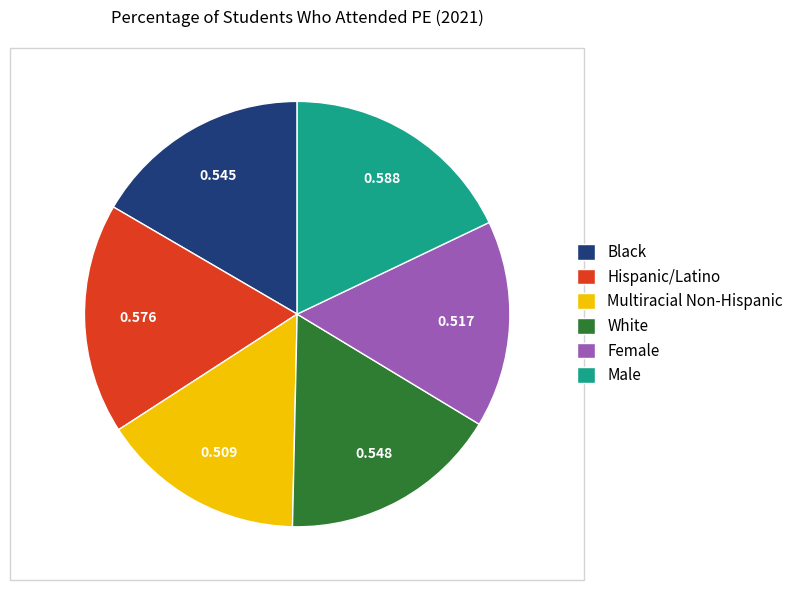

Is the sum of Male and Multiracial Non-Hispanic greater than half?

No